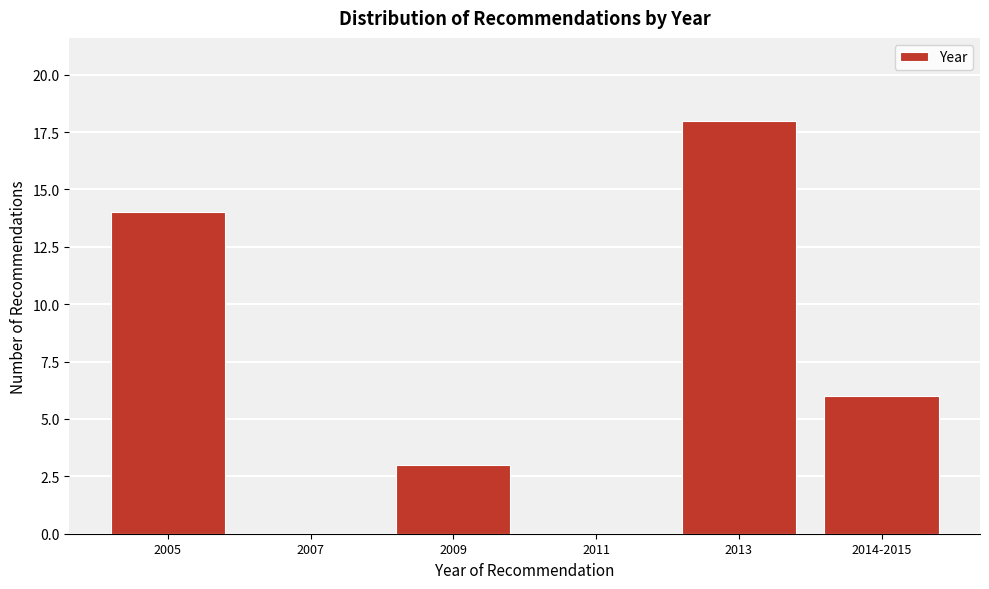

Reading left to right, list all the values displayed in this chart.

2005=14	2007=0	2009=3	2011=0	2013=18	2014-2015=6